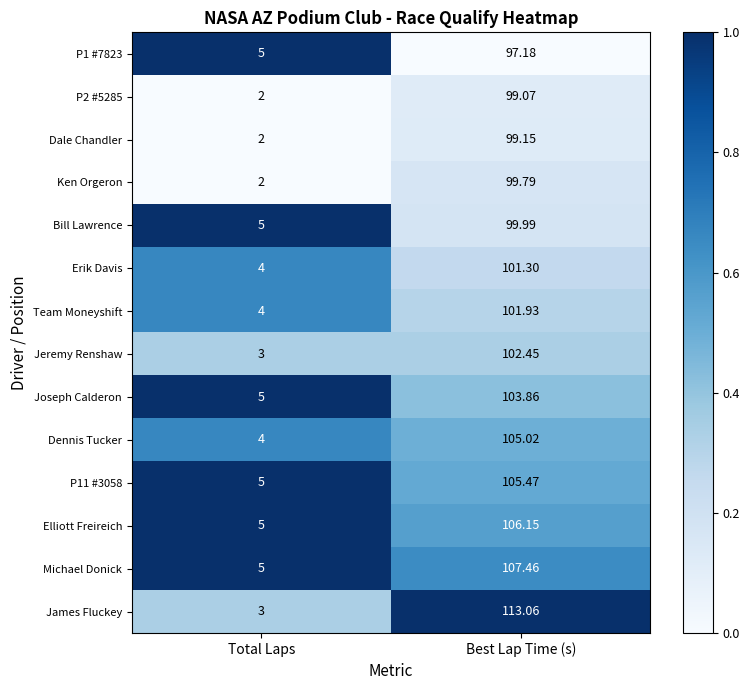

At which label does P11 #3058 reach its peak?

Best Lap Time (s)